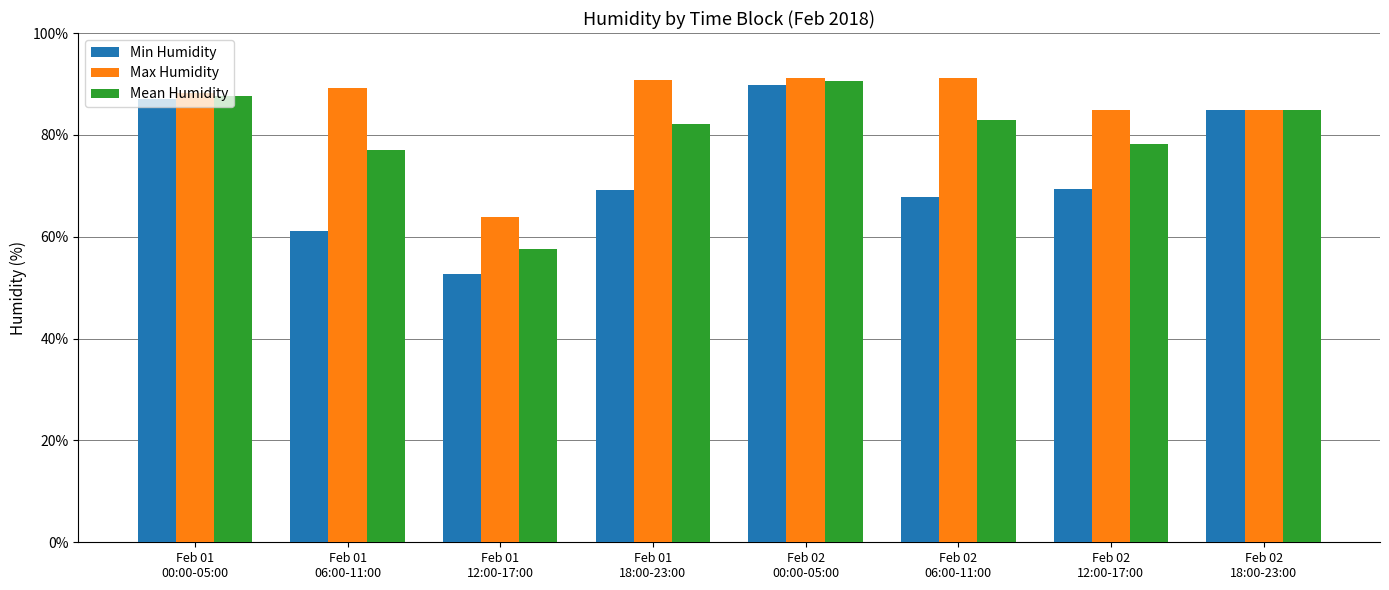

Which series has the widest spread of values?

Min Humidity